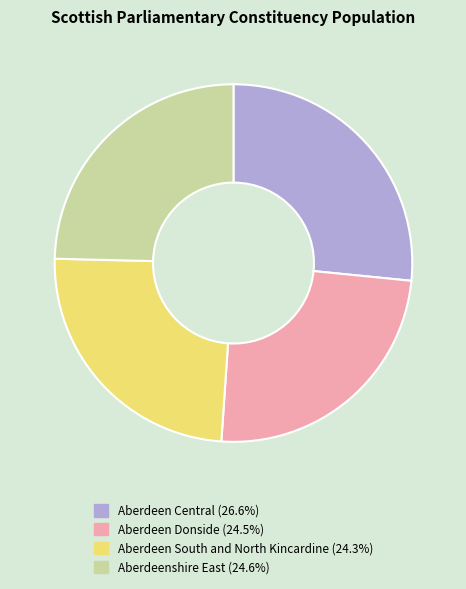

What is the ratio of the value at Aberdeen Donside (24.5%) to the value at Aberdeen South and North Kincardine (24.3%)?

1.0